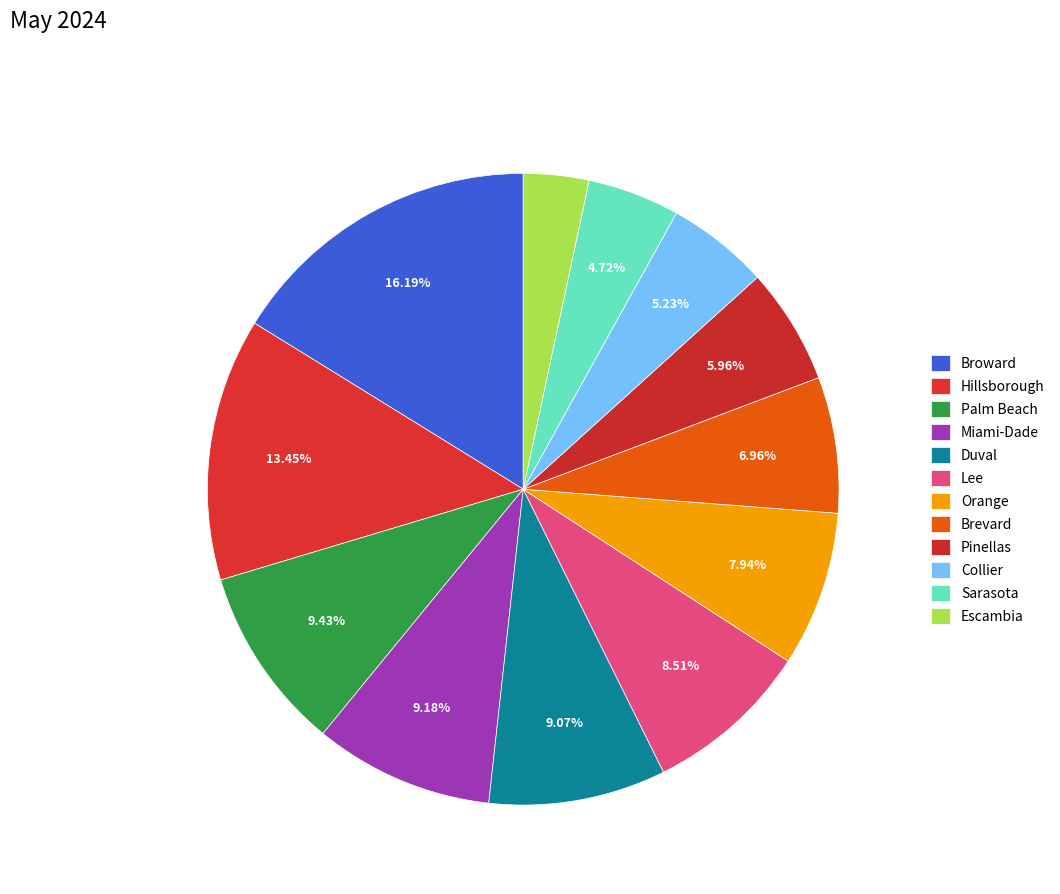

To the nearest percent, what portion does Escambia represent?

3%